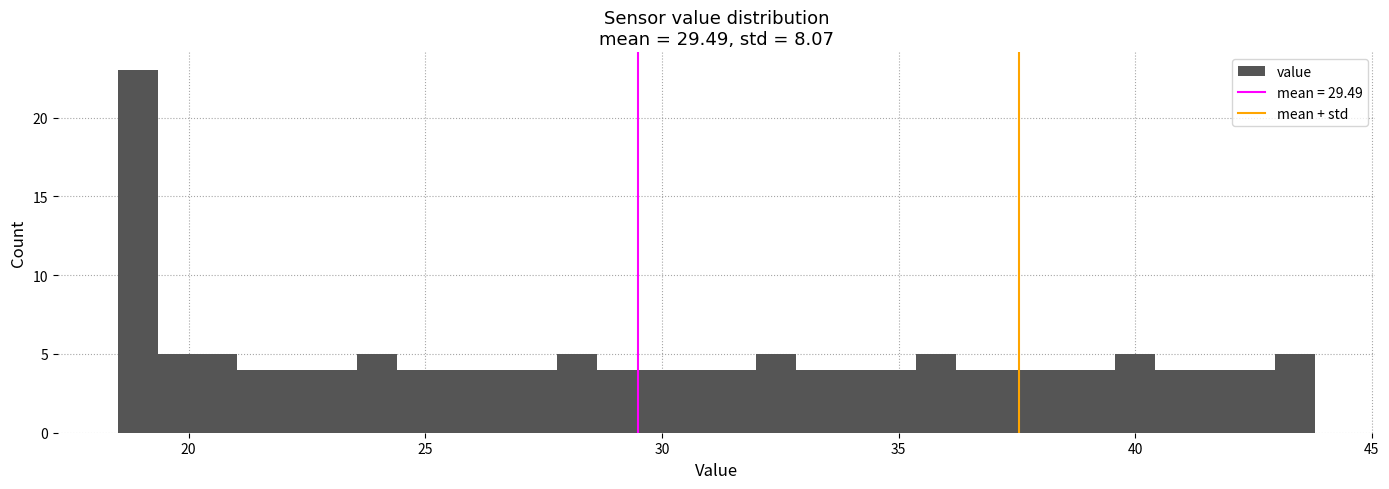

Around what value on the x-axis is the tallest bar? Give the approximate position of its centre, as read against the axis.

19.0